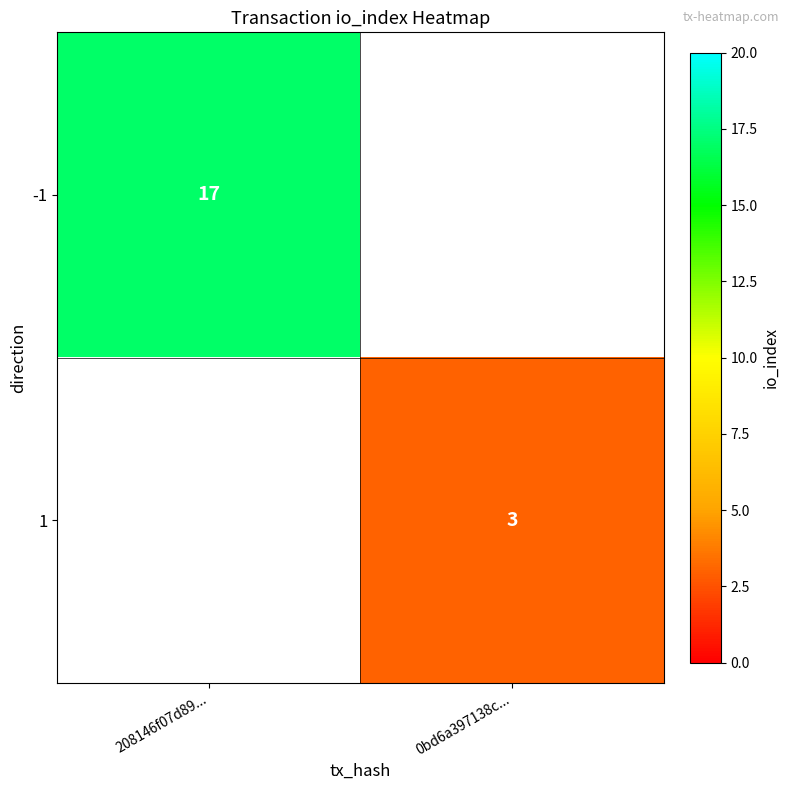

Is it true that 1 equals 1 at 0bd6a397138c...?

False